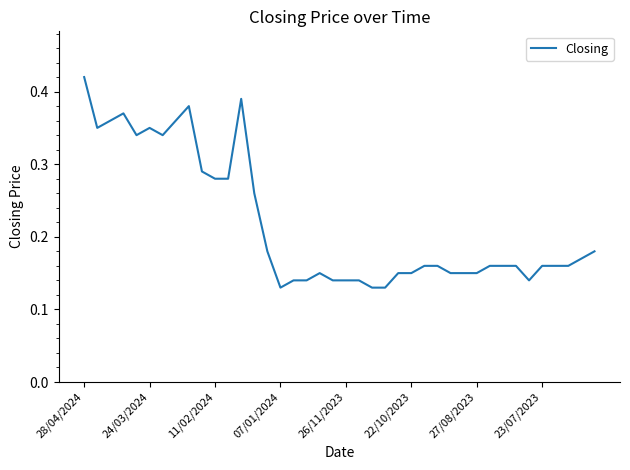

At which category does the chart reach its peak across all series?

28/04/2024